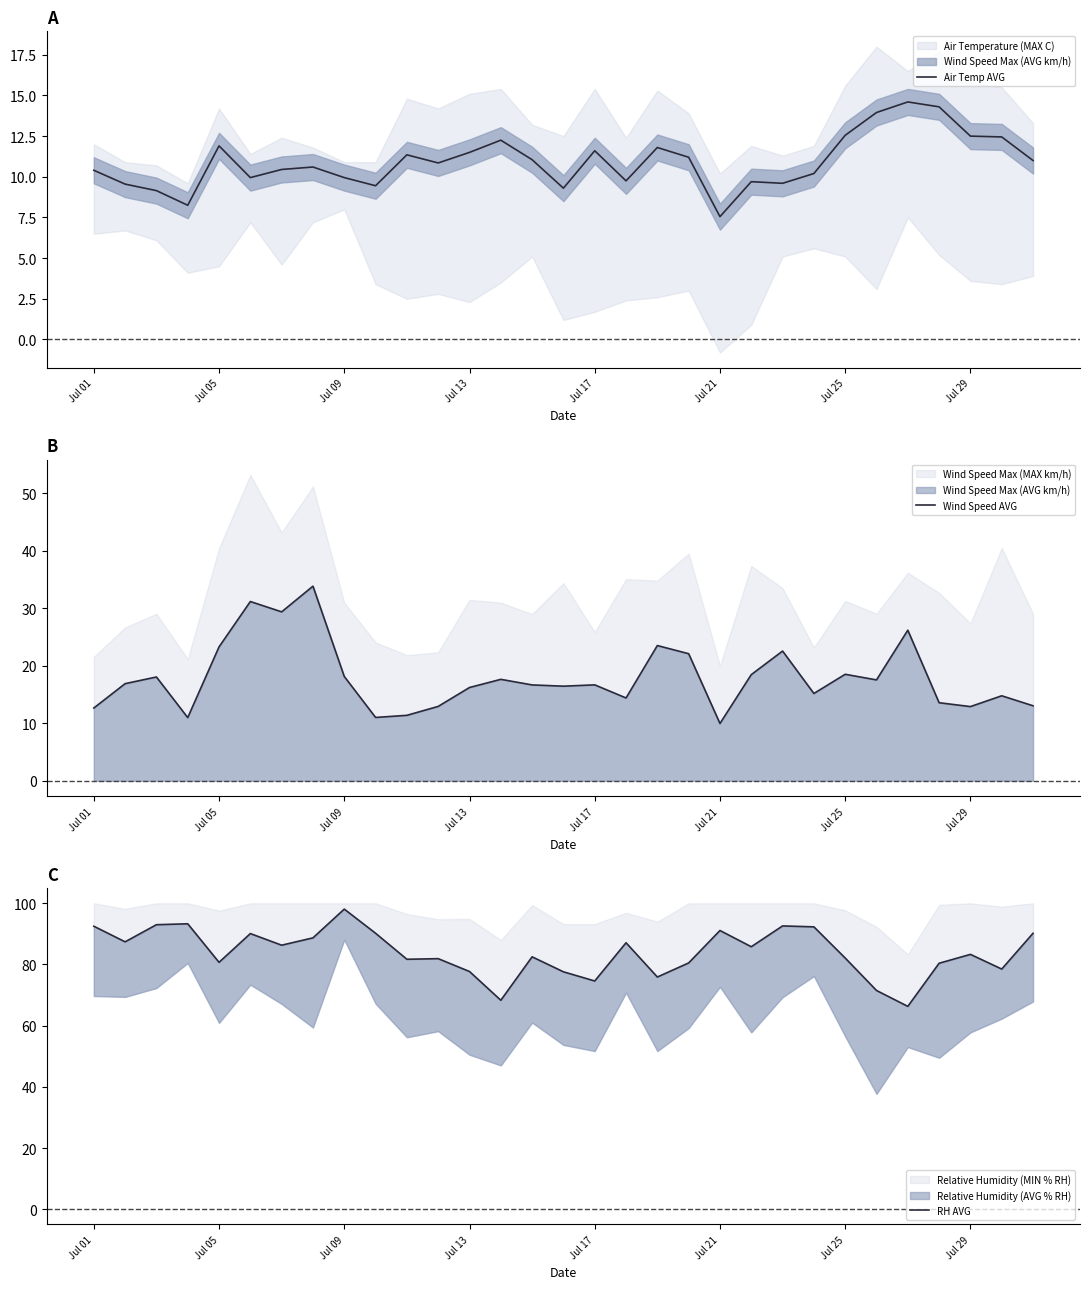

What is the value of the RH AVG point at the 8th from the left?

88.7